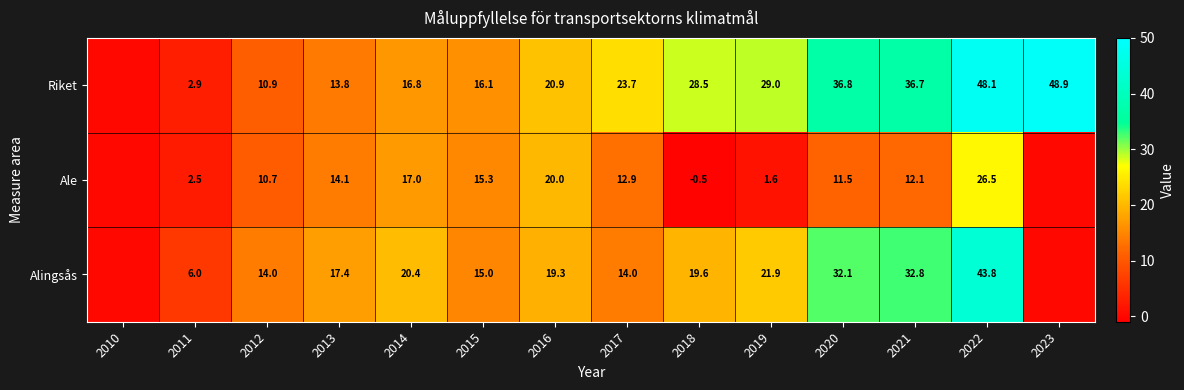

What is the total value across all series at 2016?

60.2